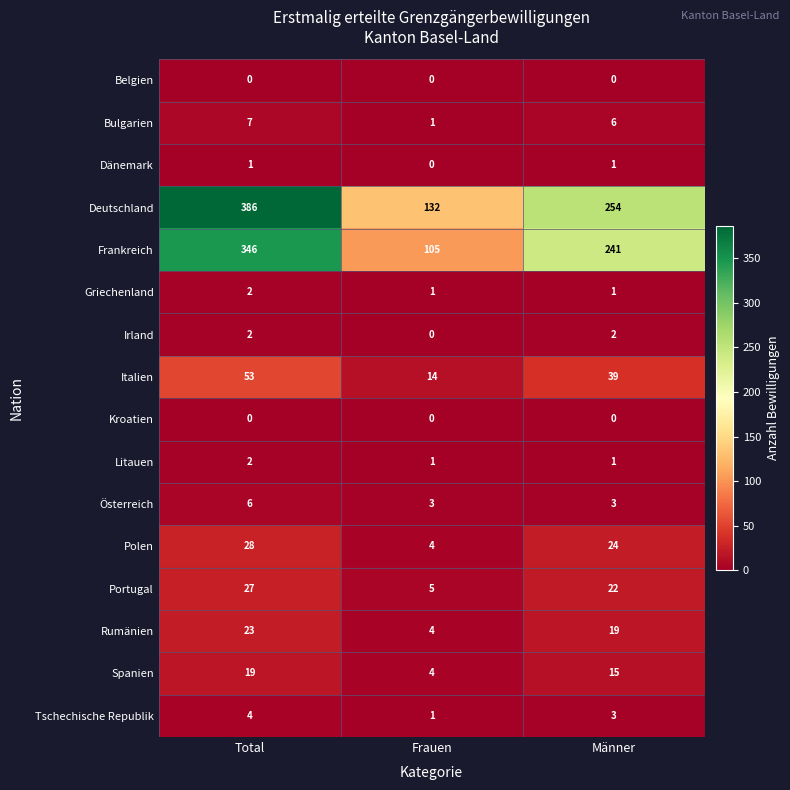

At which label does Spanien reach its minimum?

Frauen